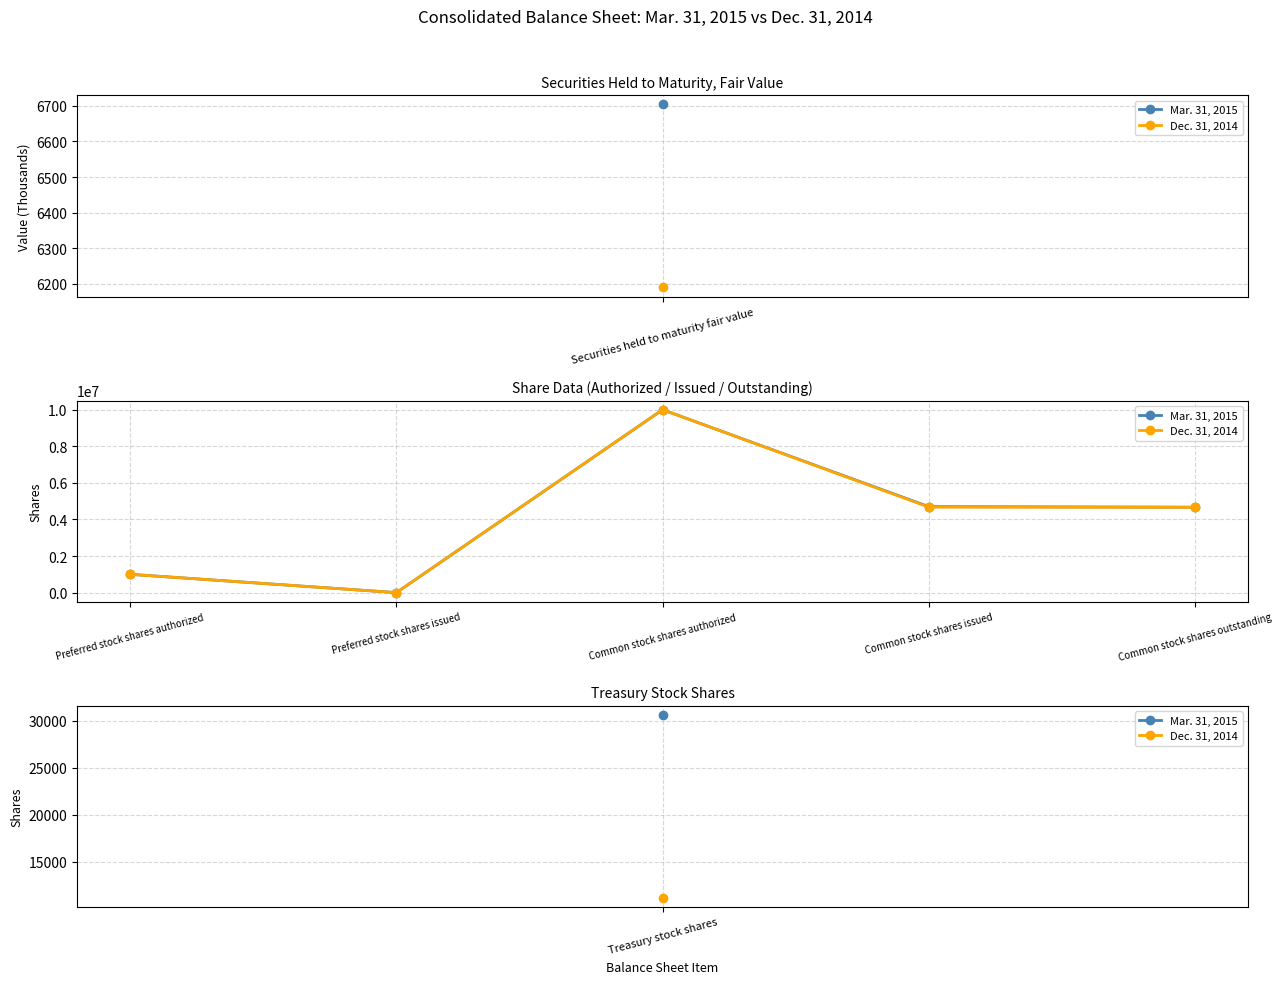

At which category is the sum across all series the highest?

Common stock shares authorized